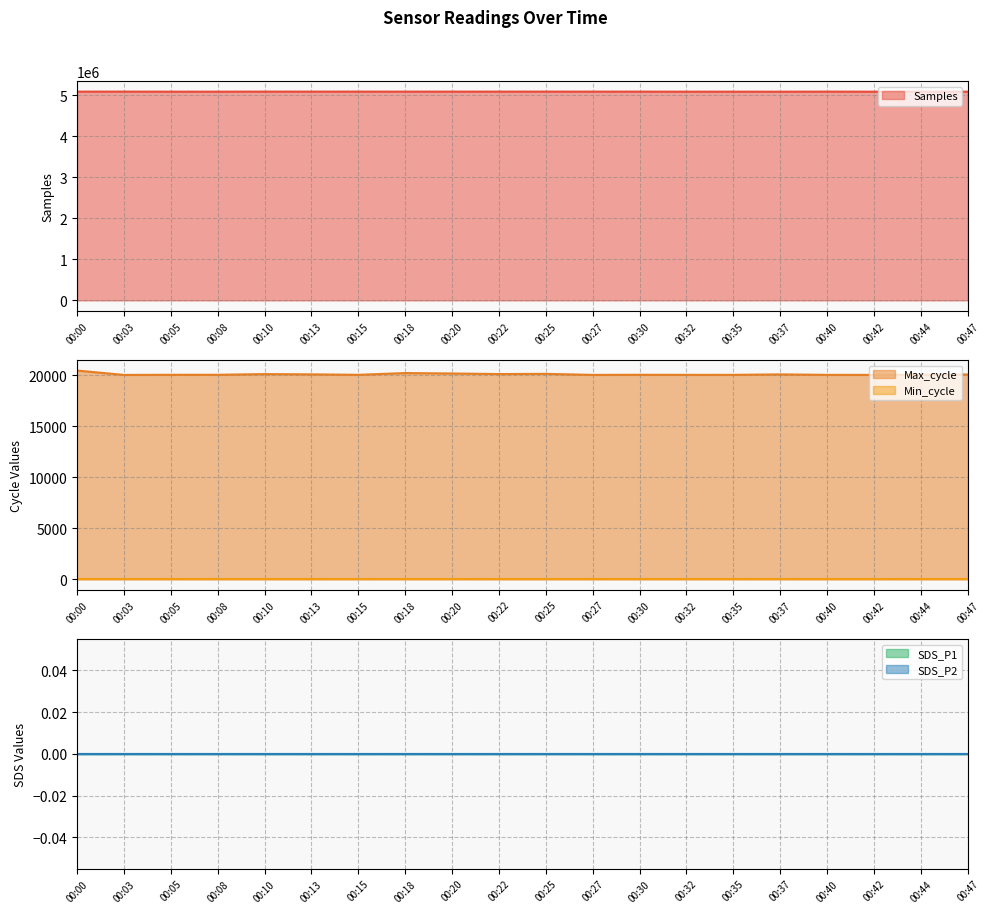

What is the difference between the highest and lowest values at 00:00?

5092324